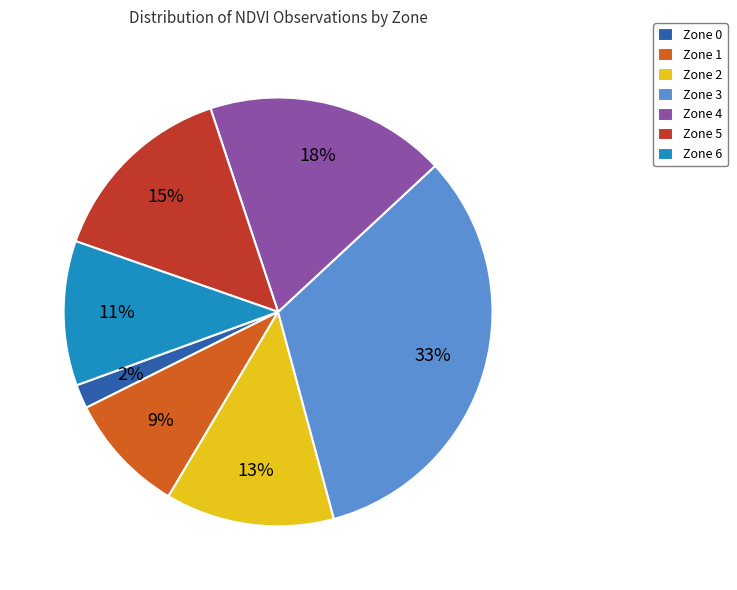

True or false: Zone 1 accounts for 19% of the total.

False